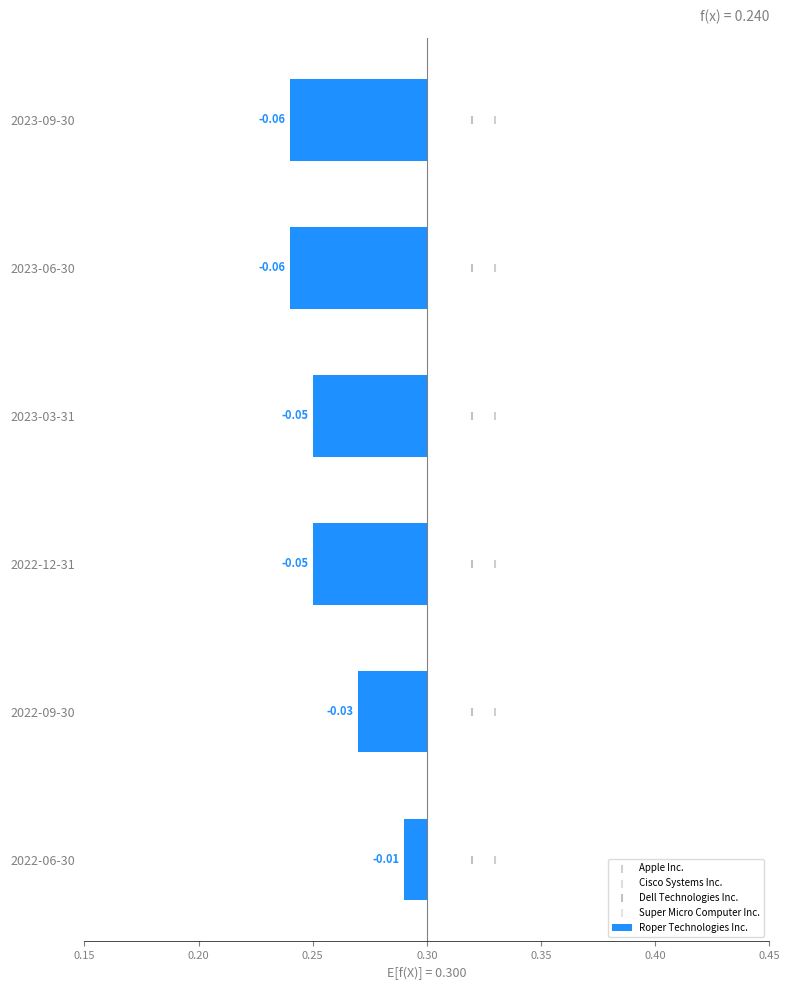

What are all the series names shown in the legend?

Roper Technologies Inc., Apple Inc., Cisco Systems Inc., Dell Technologies Inc., Super Micro Computer Inc.